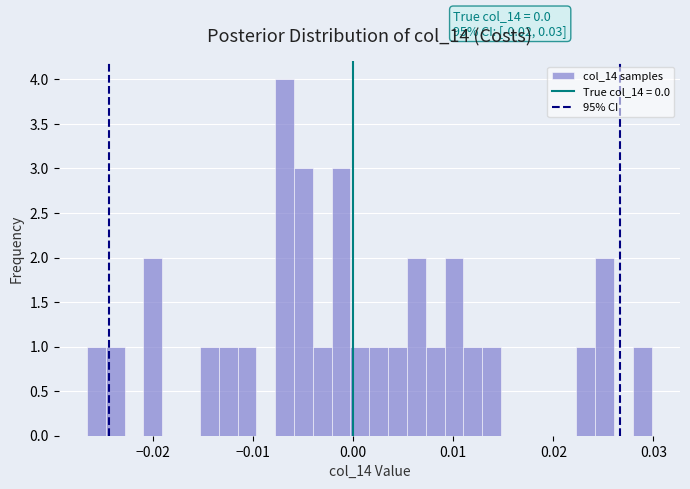

Around what value on the x-axis is the tallest bar? Give the approximate position of its centre, as read against the axis.

-0.007